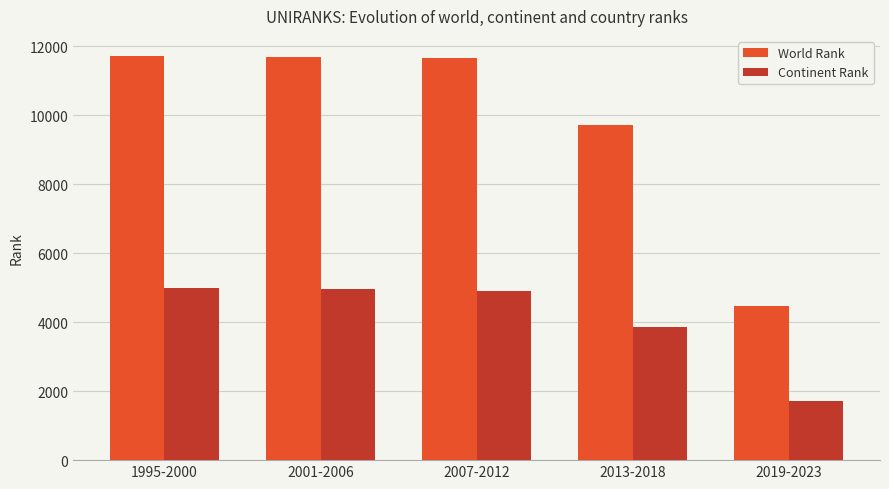

What is the difference between the maximum and minimum values in the World Rank series?

7231